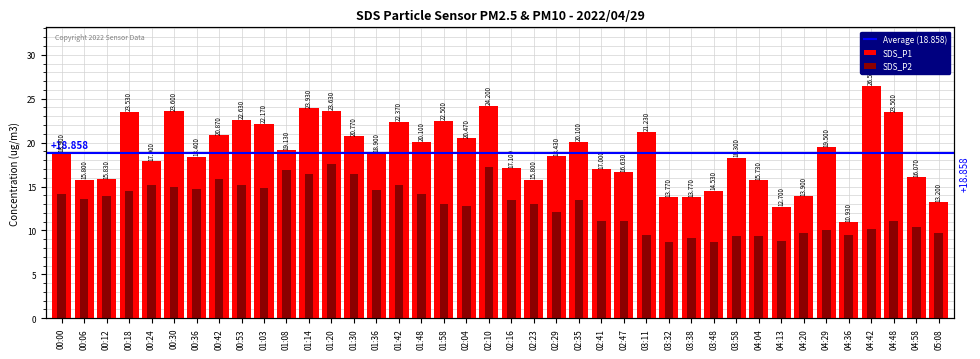

What is the greatest value displayed?

26.5